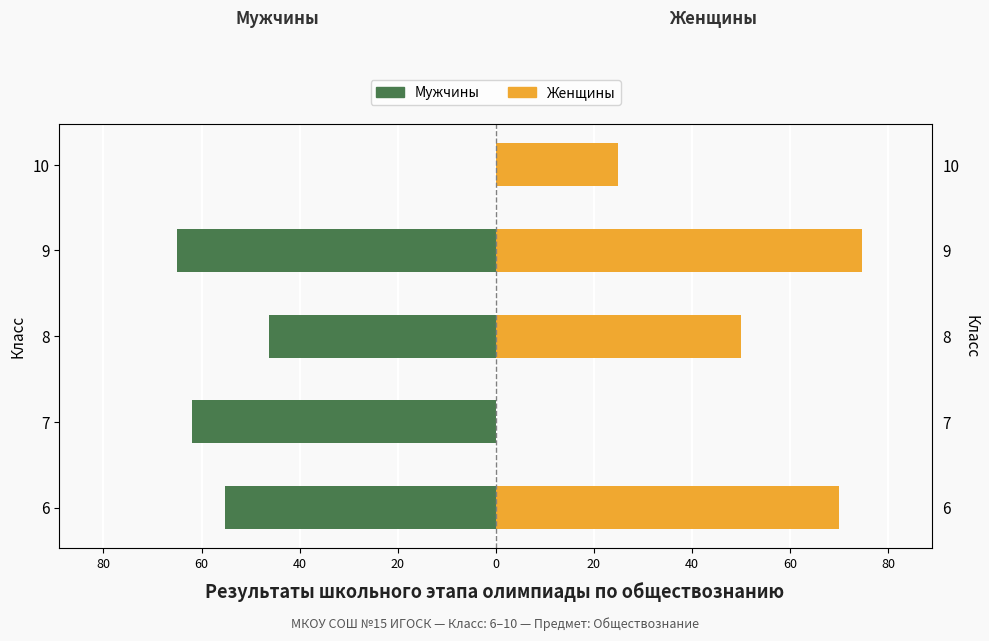

How many data points in Женщины are less than 50?

2